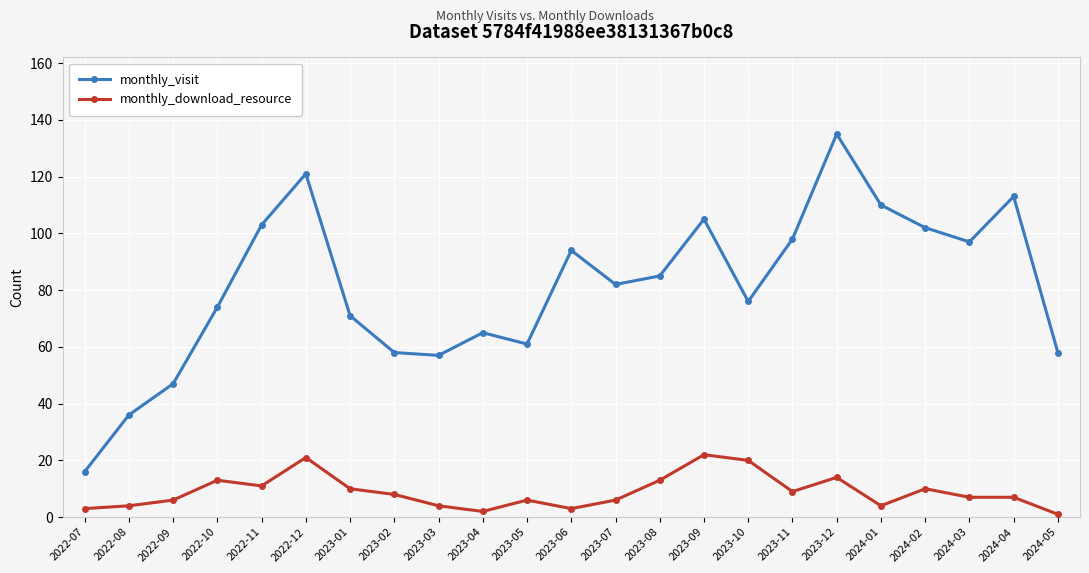

At which category is the sum across all series the highest?

2023-12